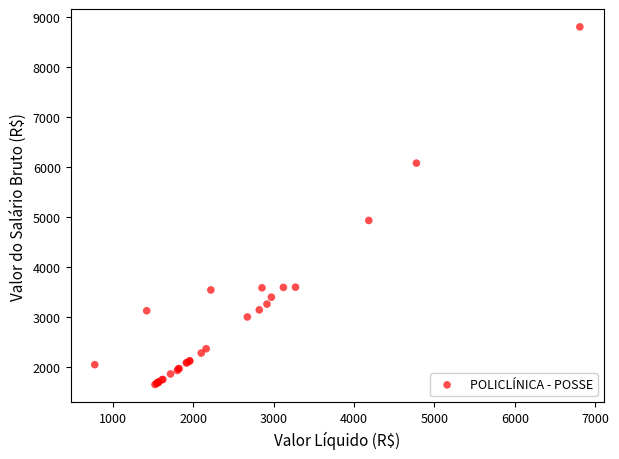

What Y value in the scatter plot is closest to 5221?

4927.1